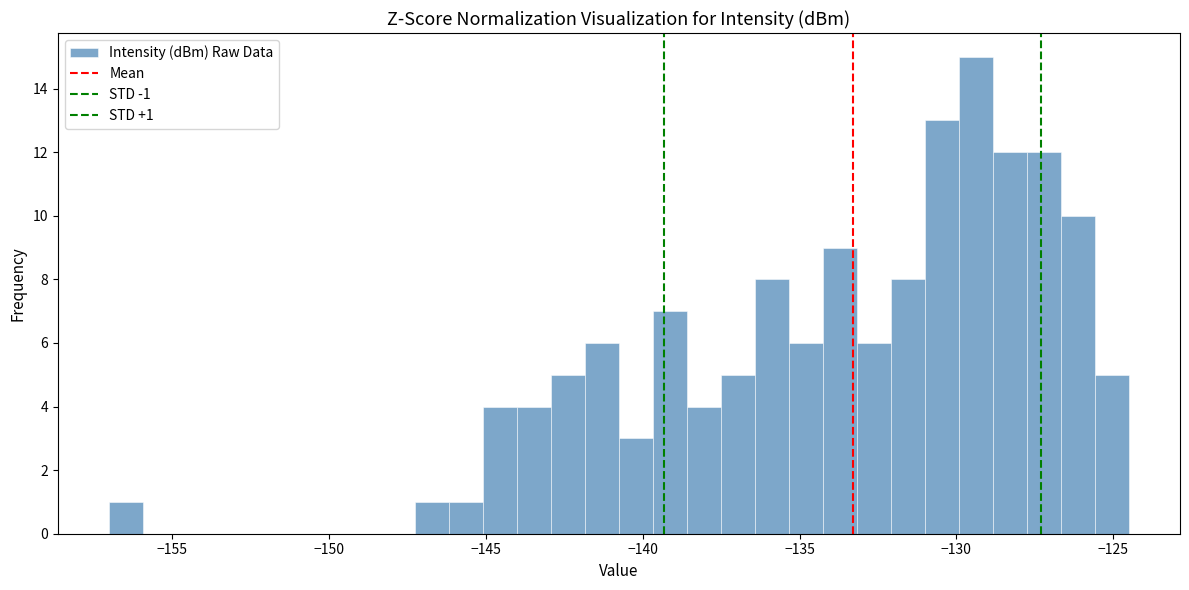

Read against the x-axis, roughly where is the centre of the tallest bar?

-129.5